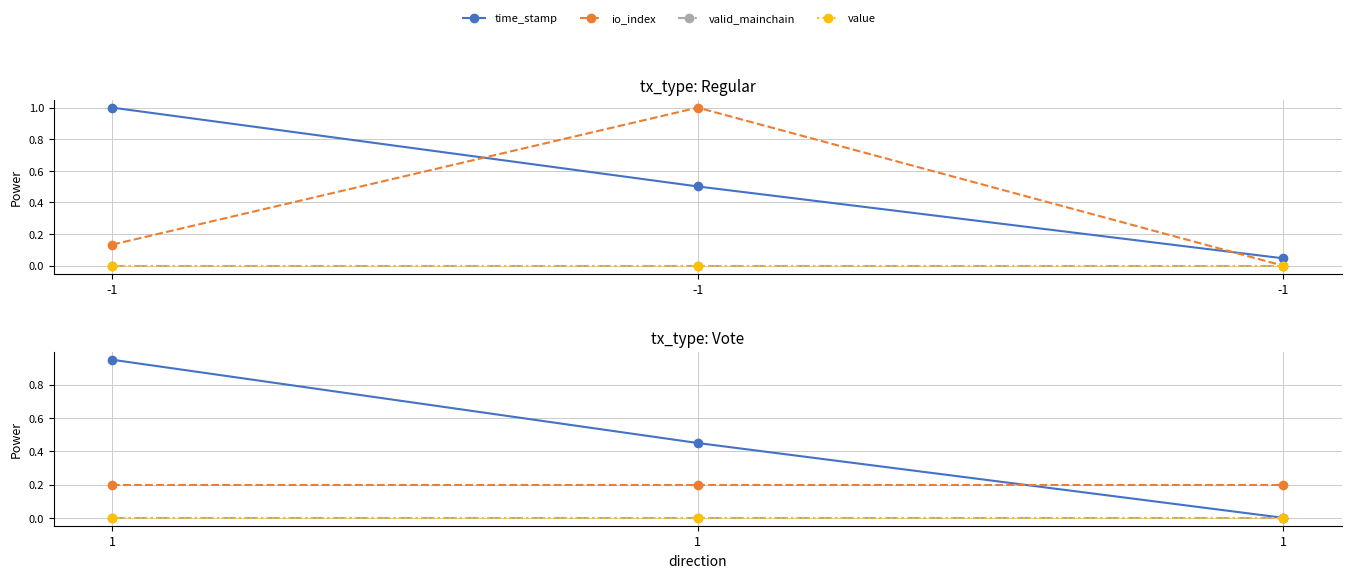

At how many categories does at least one series exceed 0?

3